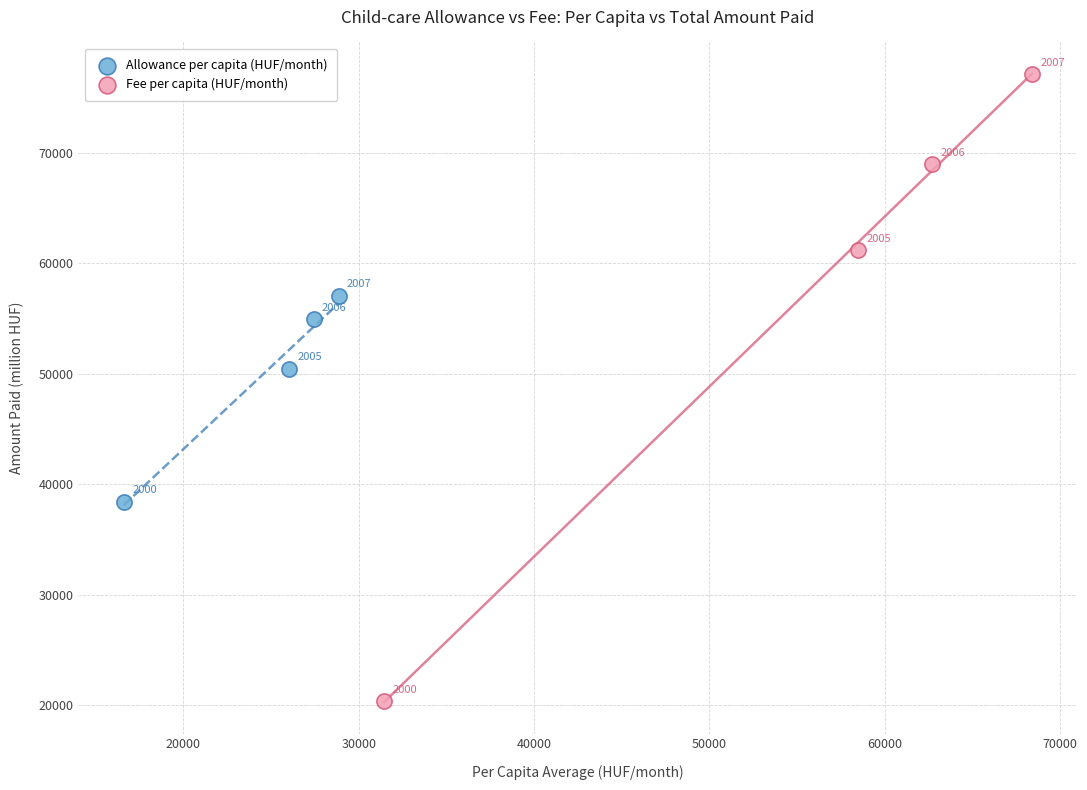

Which series contains the highest Y value?

Fee per capita (HUF/month)